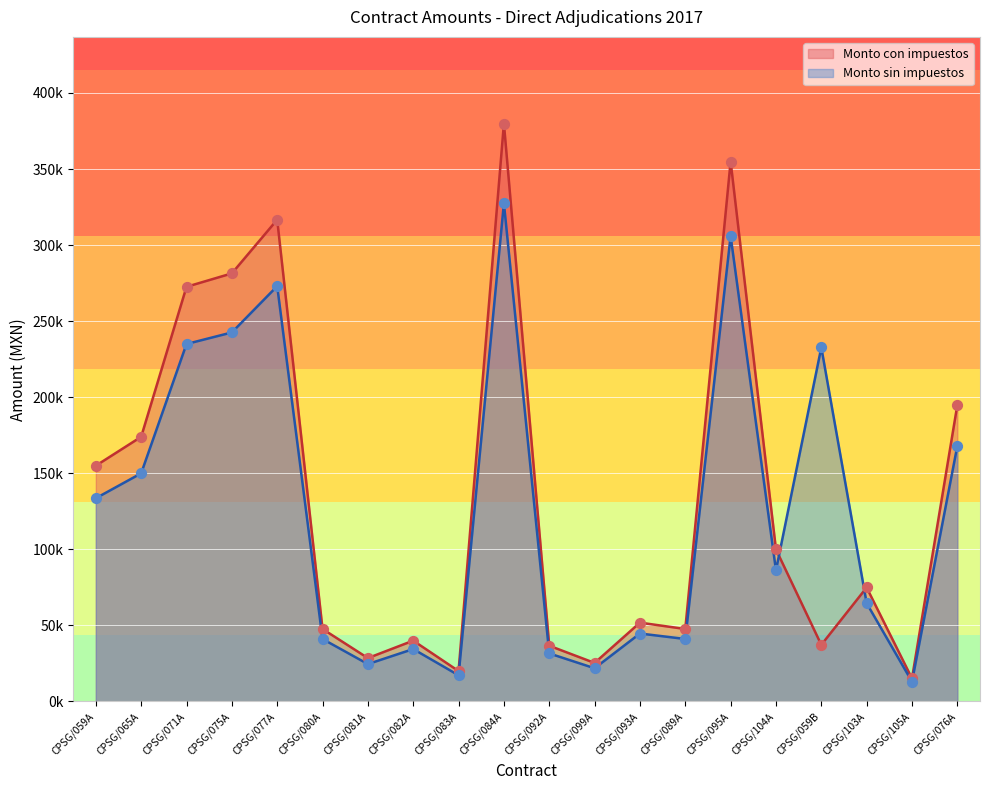

Which series has the largest total across all categories?

Monto con impuestos